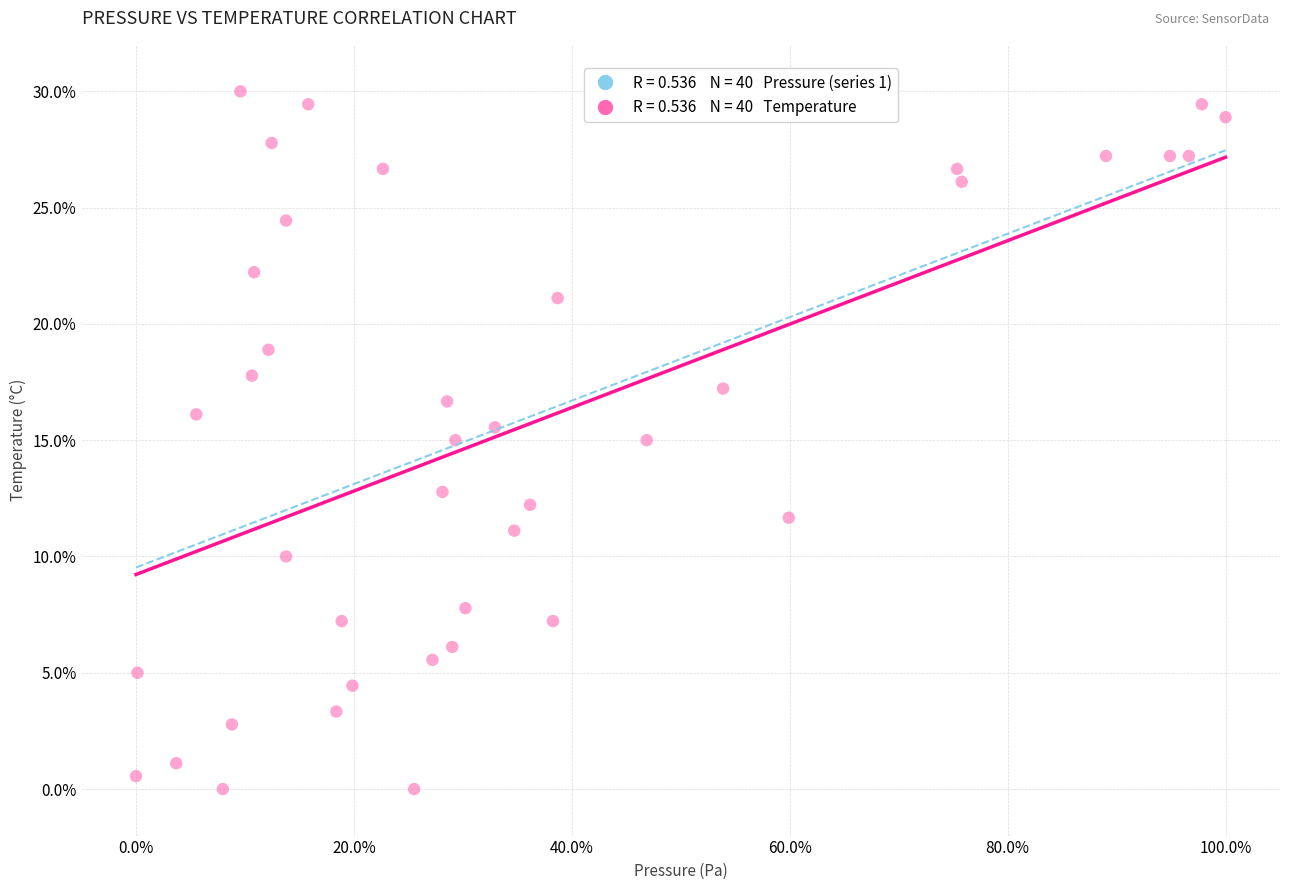

What is the range of X values (max minus min)?

100.0